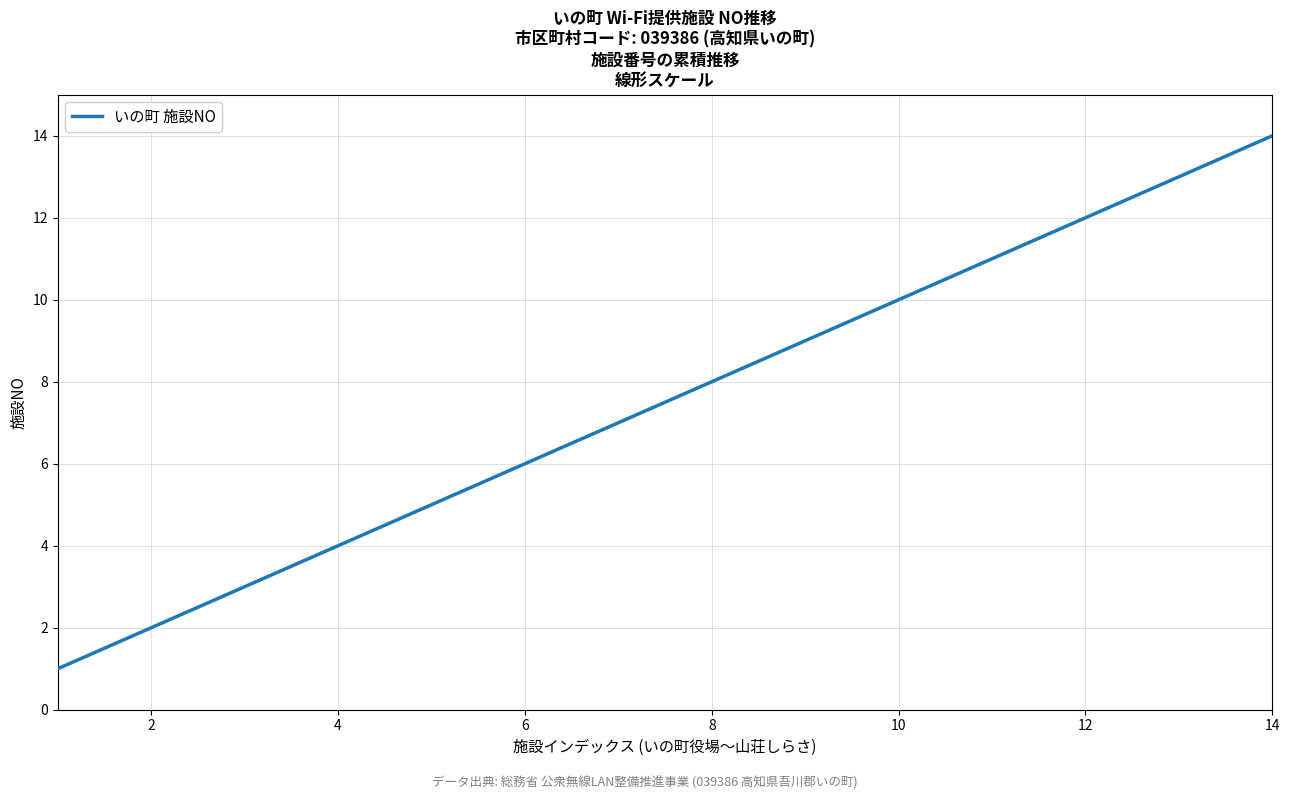

What is the difference between the maximum and minimum values?

13